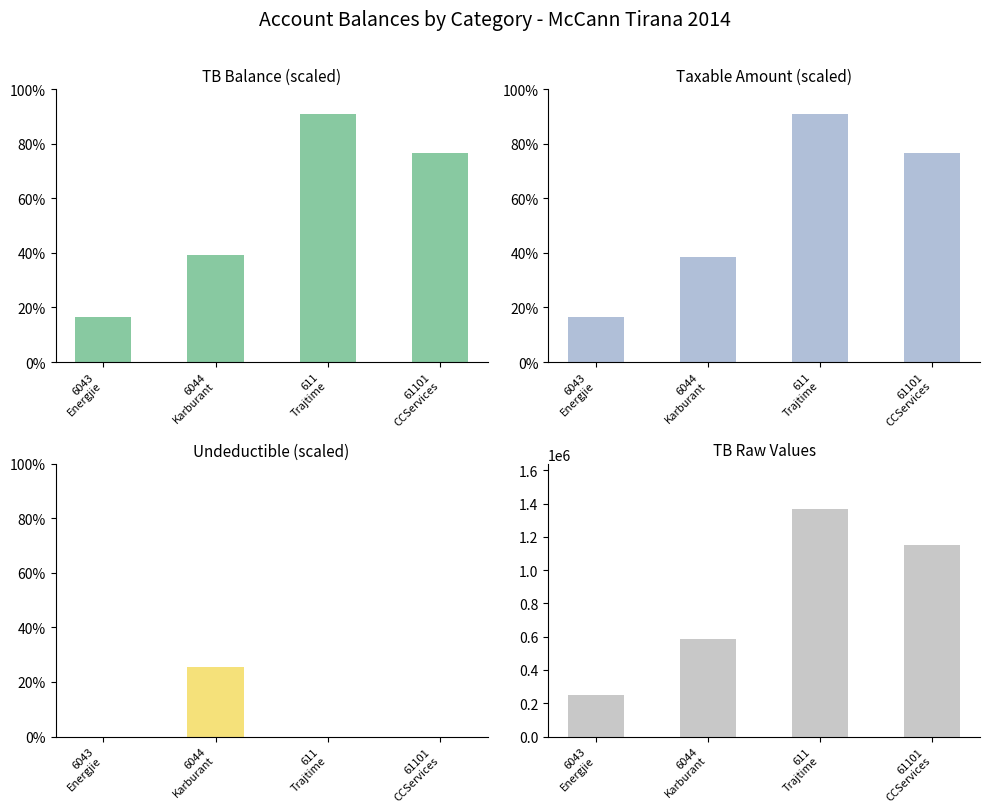

Which series has the largest range (max minus min)?

TB (raw)